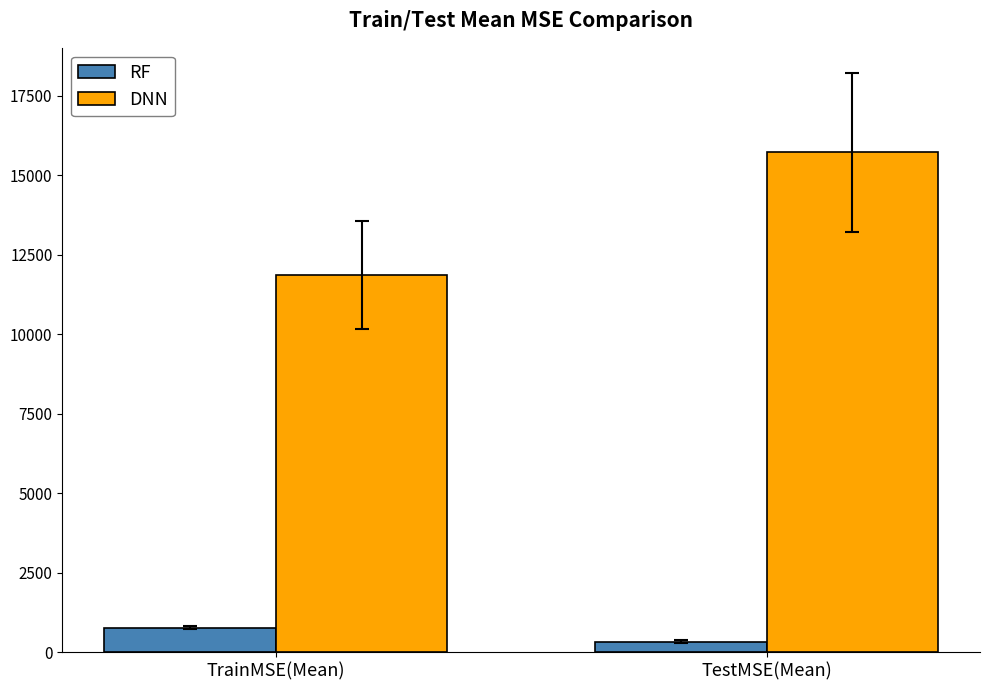

The RF series shows 771 at TrainMSE(Mean). True or false?

True